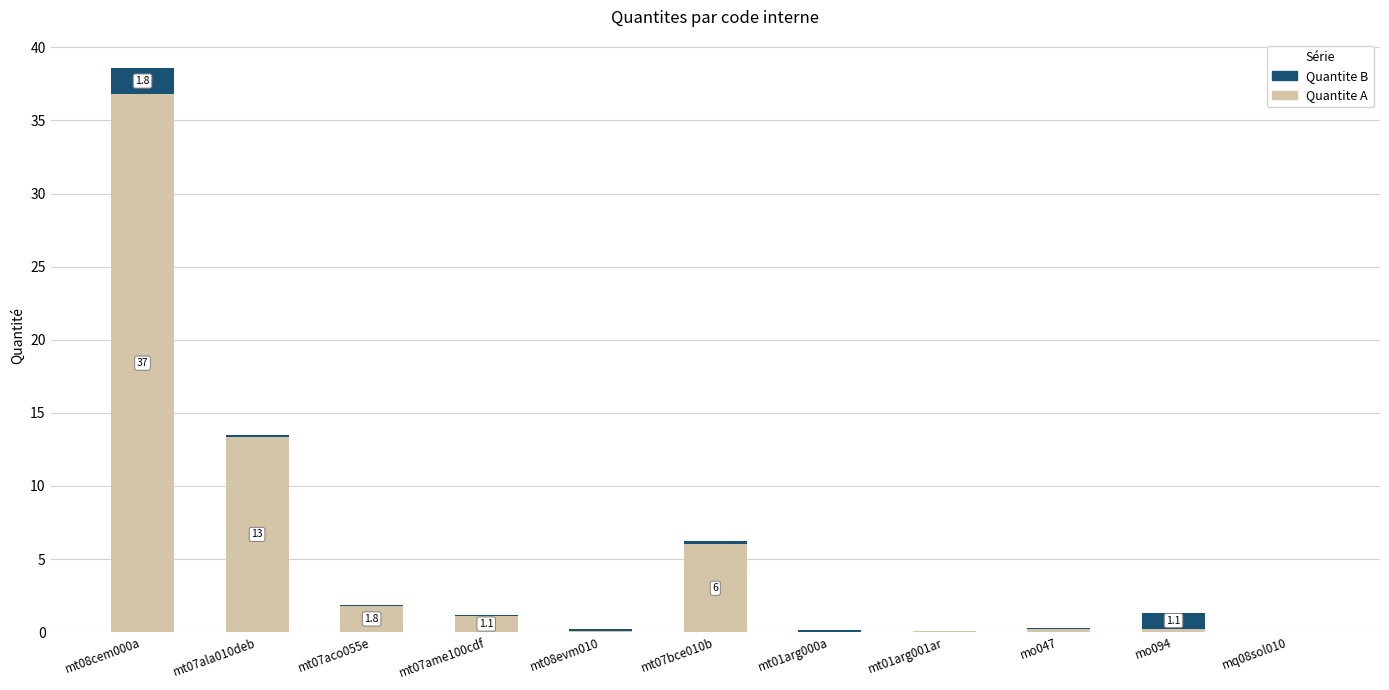

The value of Quantite A at mq08sol010 is 0.0. True or false?

True